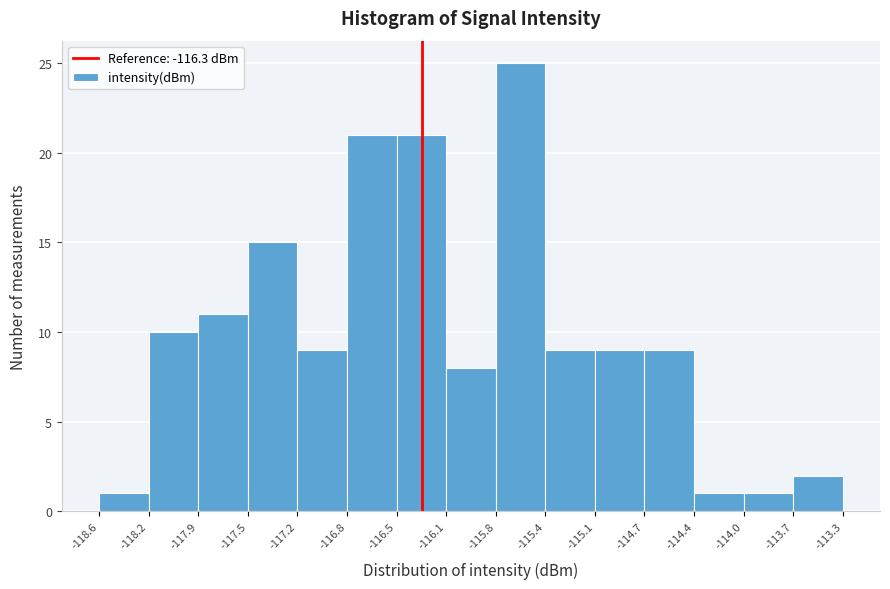

Reading left to right, transcribe this chart: for each bar, give the range it covers on the x-axis and its height. The values are not printed on the chart, so give them approximately, as read against the axis.

-118.6 to -118.2: 1
-118.2 to -117.9: 10
-117.9 to -117.5: 11
-117.5 to -117.2: 15
-117.2 to -116.8: 9
-116.8 to -116.5: 21
-116.5 to -116.1: 21
-116.1 to -115.8: 8
-115.8 to -115.4: 25
-115.4 to -115.1: 9
-115.1 to -114.7: 9
-114.7 to -114.4: 9
-114.4 to -114.0: 1
-114.0 to -113.7: 1
-113.7 to -113.3: 2